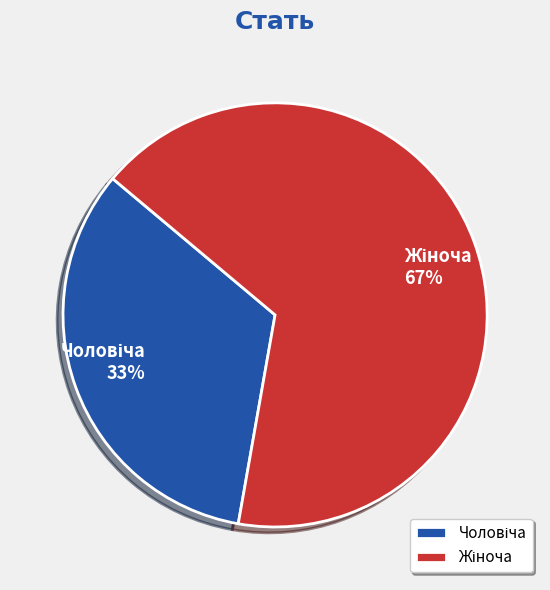

Is there a majority slice in this chart?

Yes